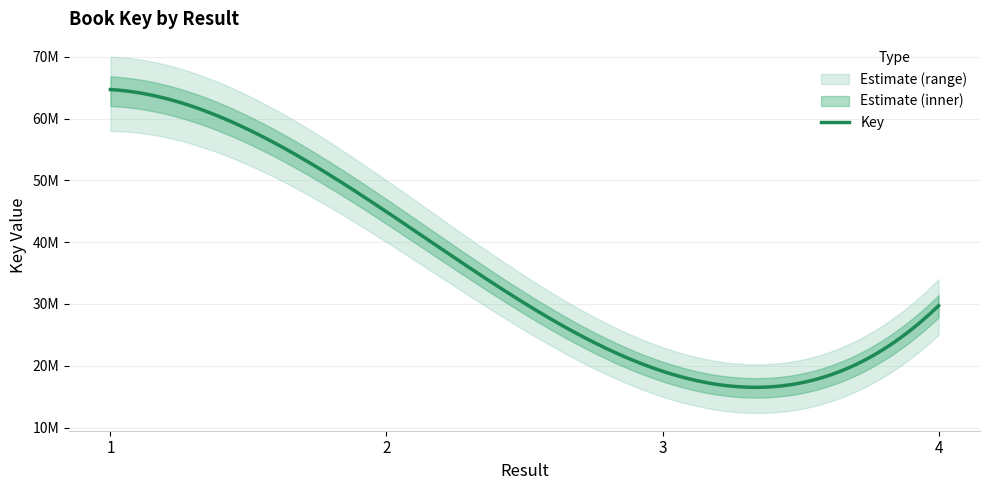

What is the value of the 3rd point from the left?

19113922